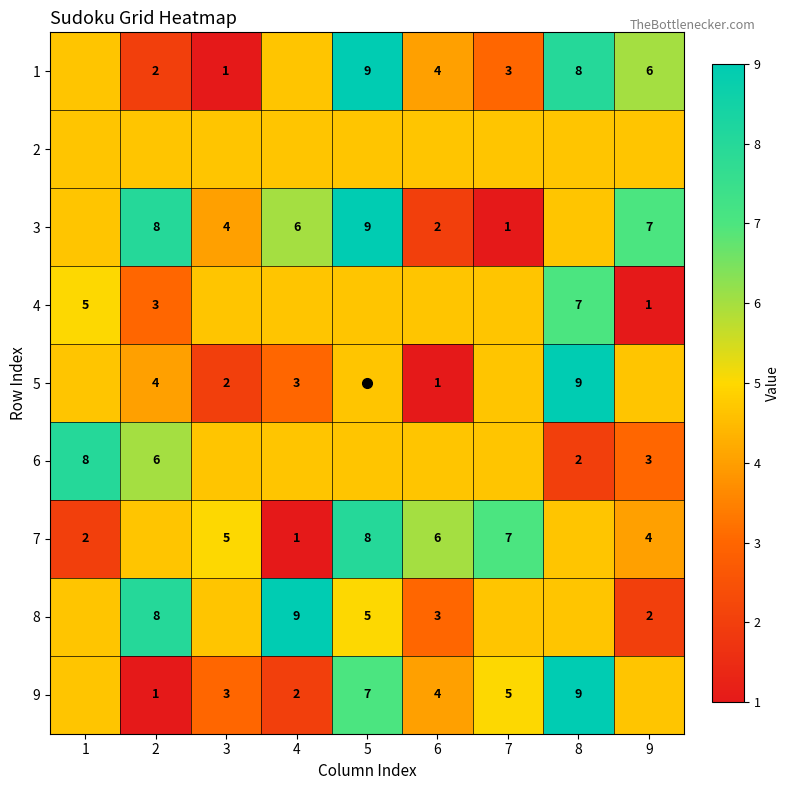

What is the lowest value of the 4 series?

1.0